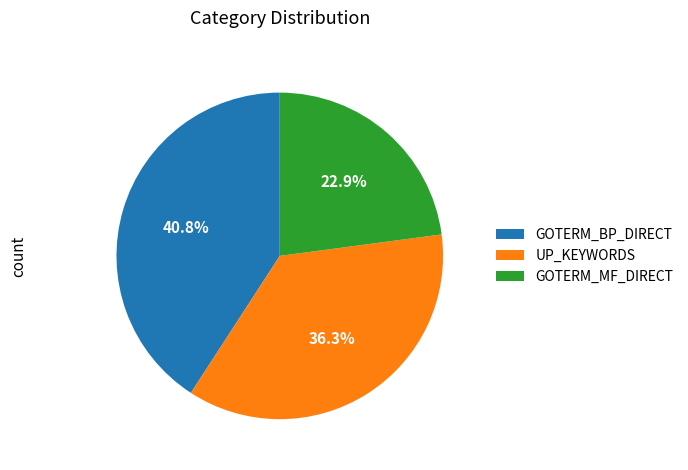

Which has a higher value, UP_KEYWORDS or GOTERM_MF_DIRECT?

UP_KEYWORDS